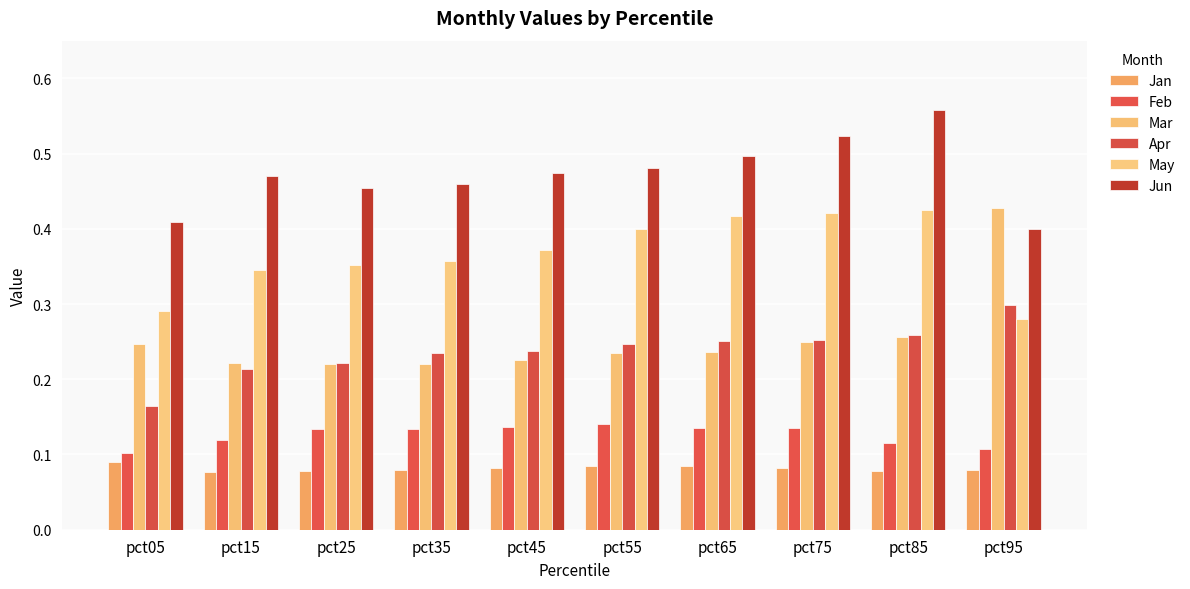

At which label is May closest to 0?

pct95